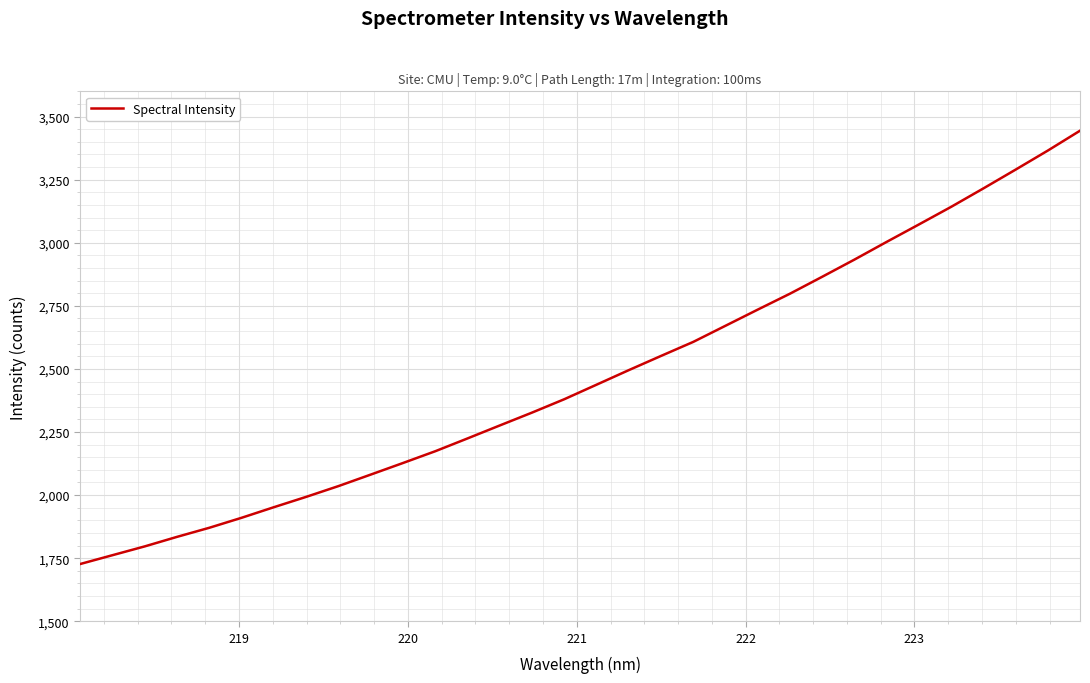

What is the smallest value displayed?

1726.9